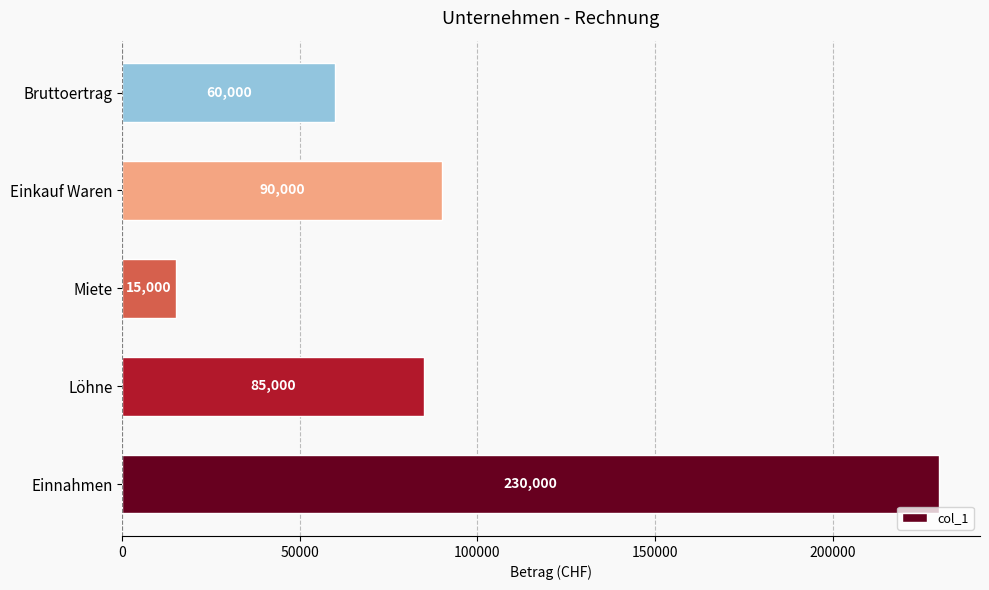

Count the number of data series in this chart.

1